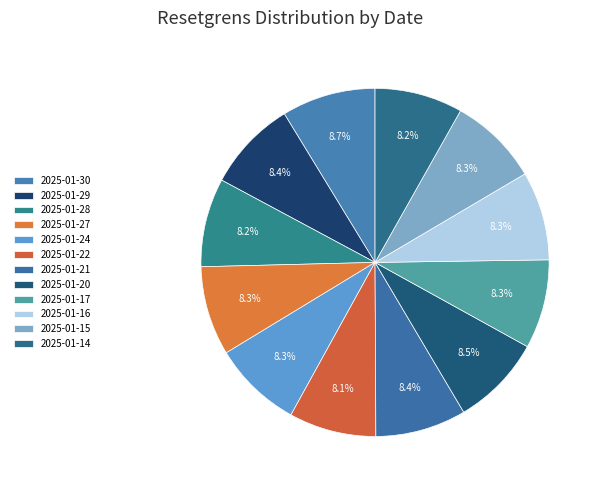

Does any single category account for the majority?

No